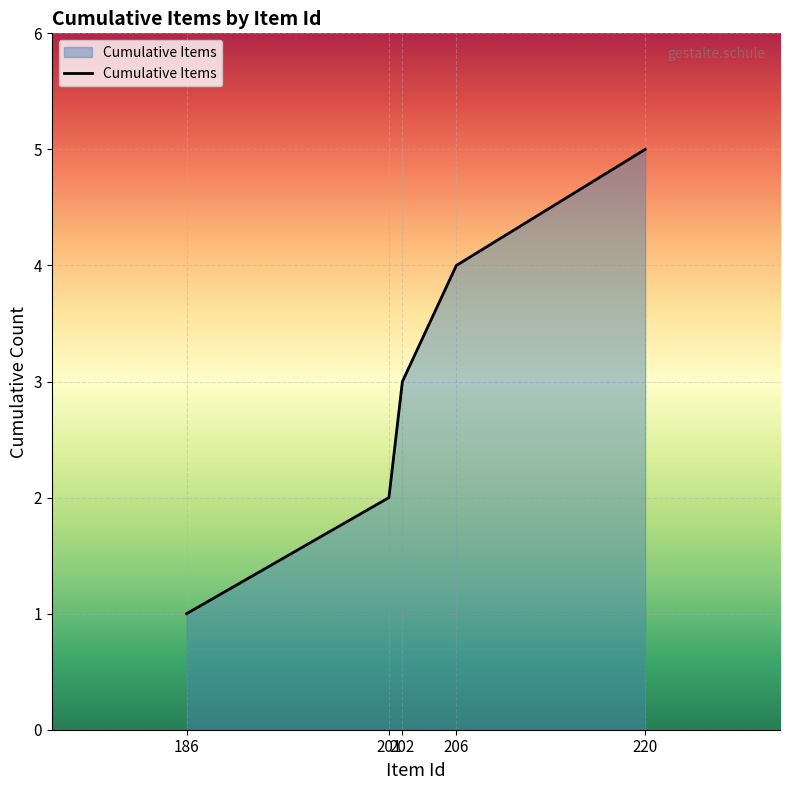

What is the greatest value displayed?

5